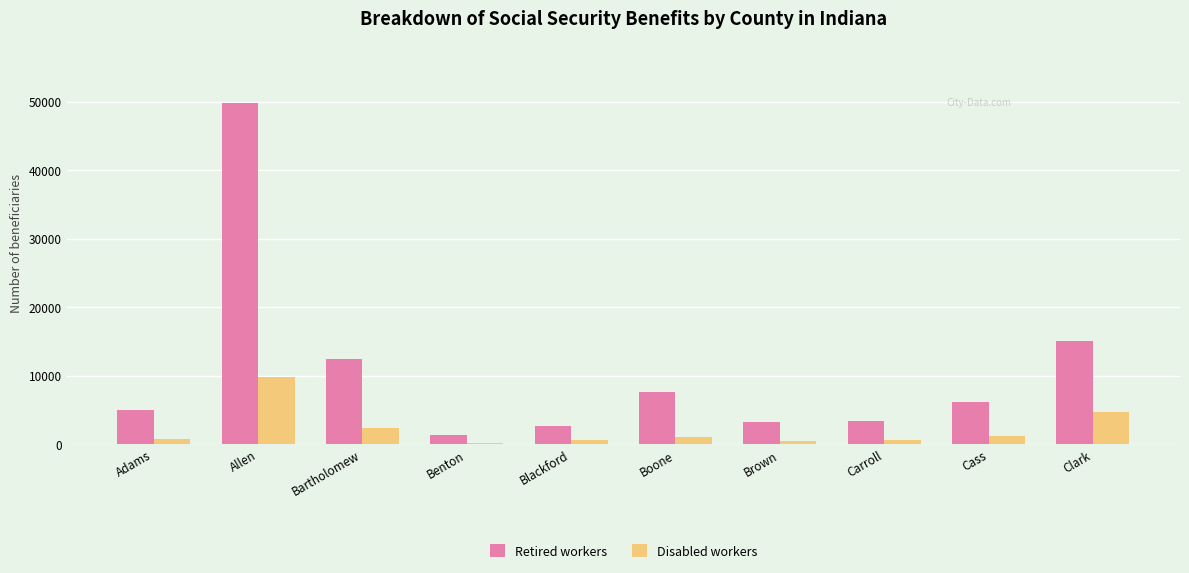

At which label is Retired workers closest to 25639?

Clark